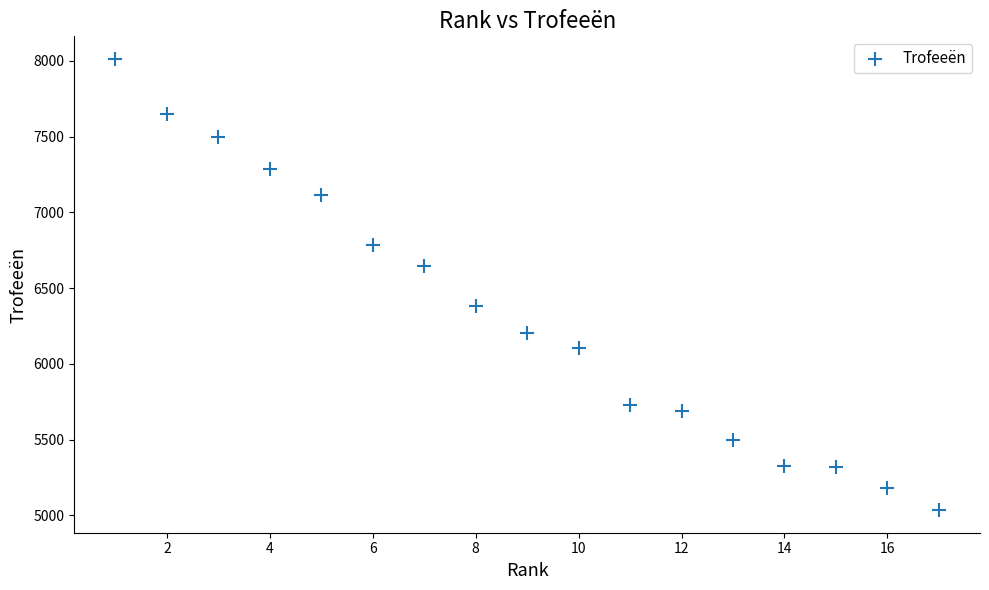

What is the range of Y values (max minus min)?

2978